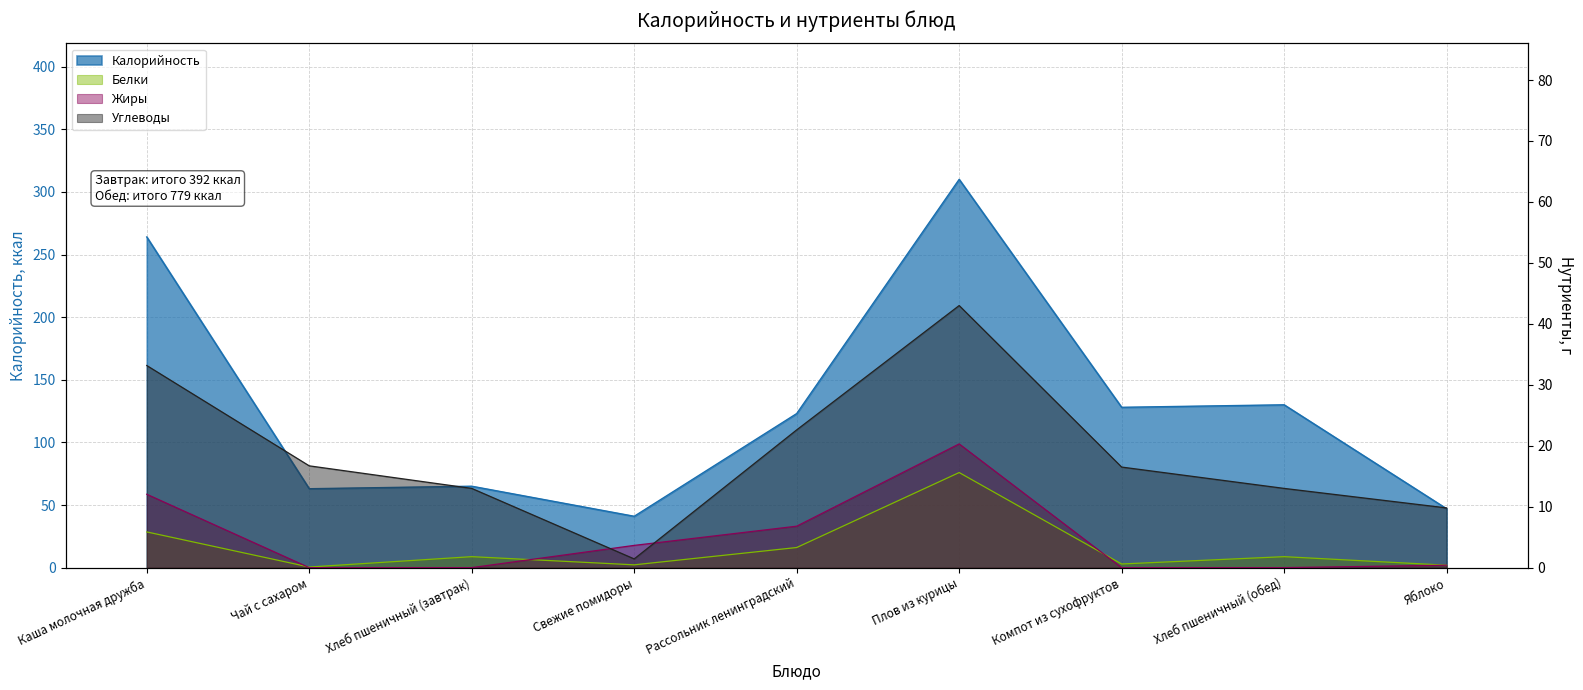

List the labels in order of Жиры value, largest first.

Плов из курицы, Каша молочная дружба, Рассольник ленинградский, Свежие помидоры, Яблоко, Чай с сахаром, Хлеб пшеничный (завтрак), Компот из сухофруктов, Хлеб пшеничный (обед)